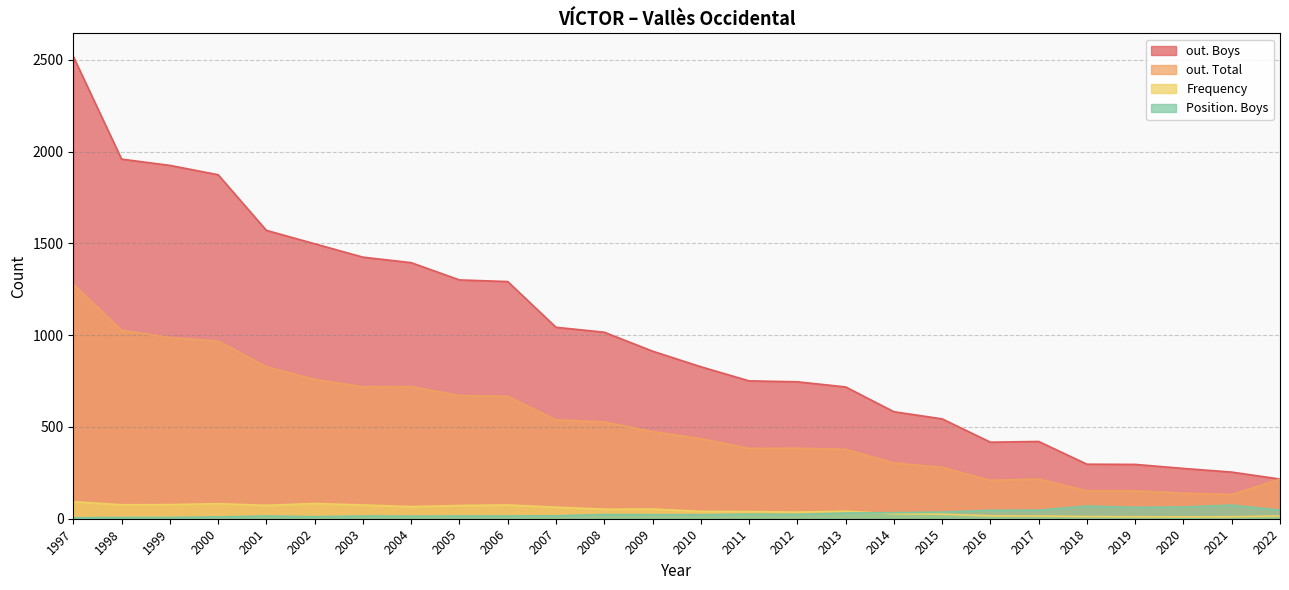

Where does the out. Total series first go above 475?

1997